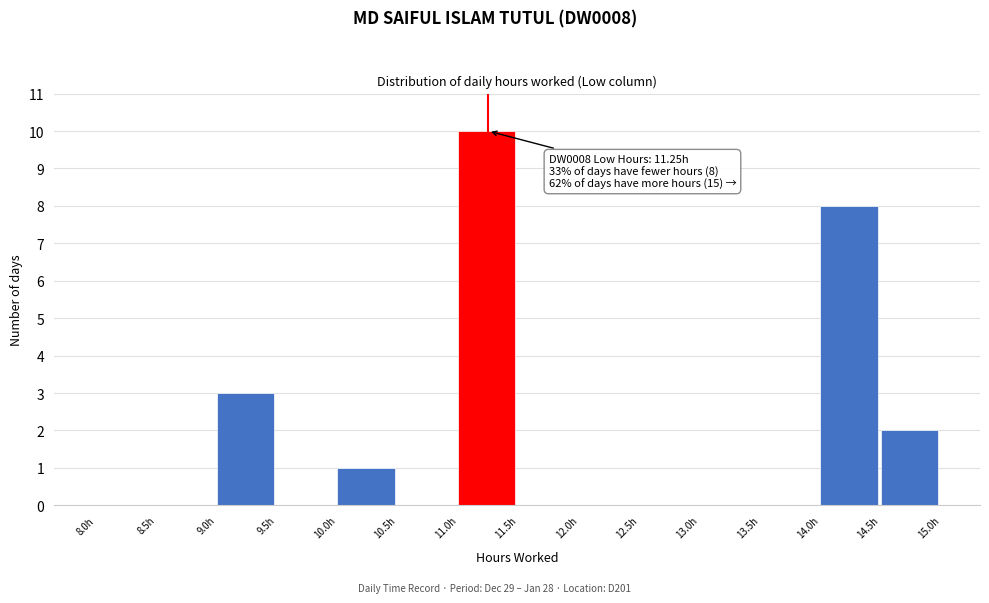

Which range on the x-axis has the tallest bar?

11.0 to 11.5